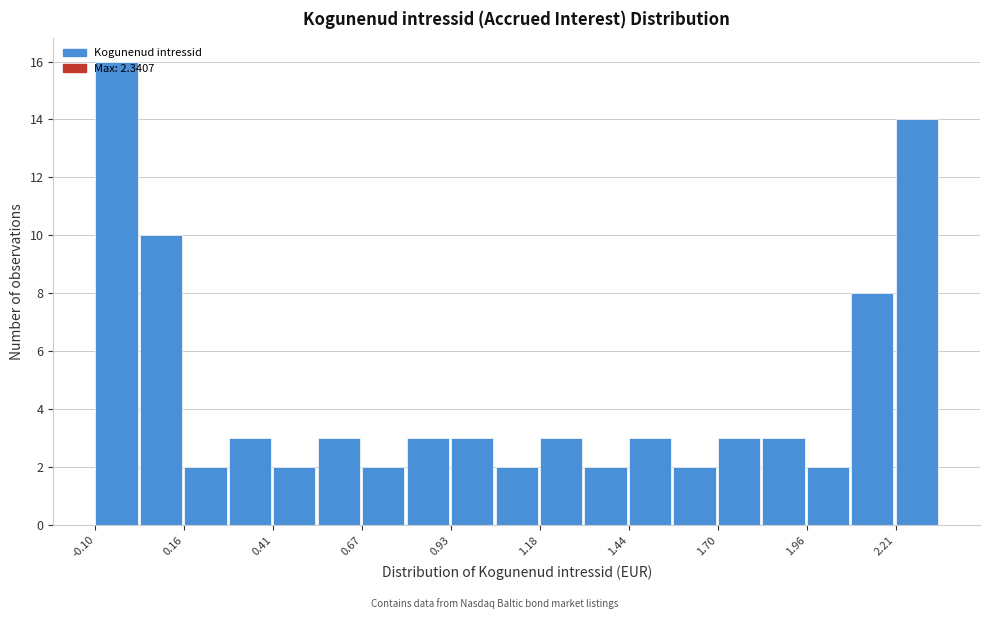

Around what value on the x-axis is the tallest bar? Give the approximate position of its centre, as read against the axis.

-0.05